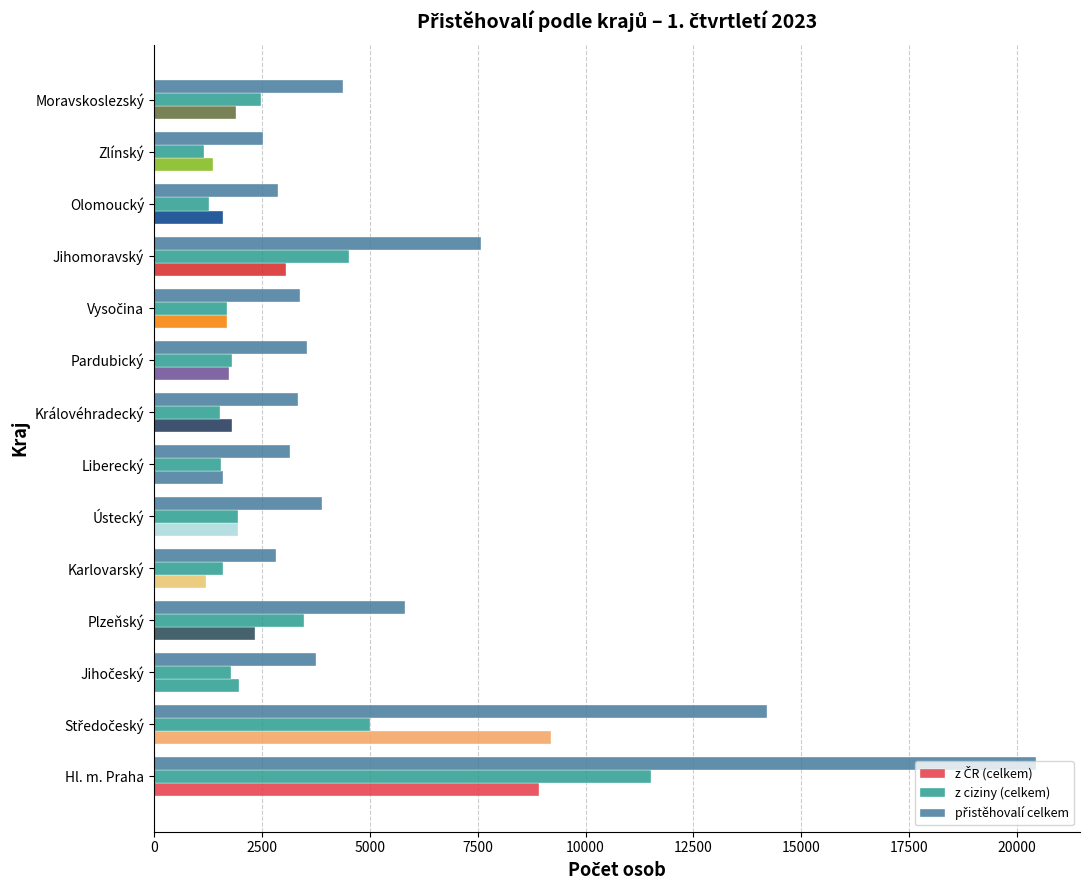

What is the value of the z ČR (celkem) bar at the 9th from the left?

1736